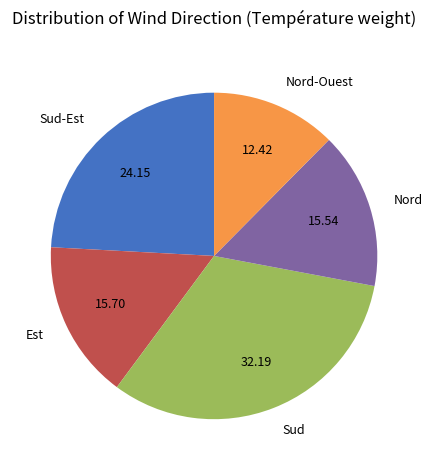

Do Nord and Nord-Ouest together represent more than half of the pie?

No